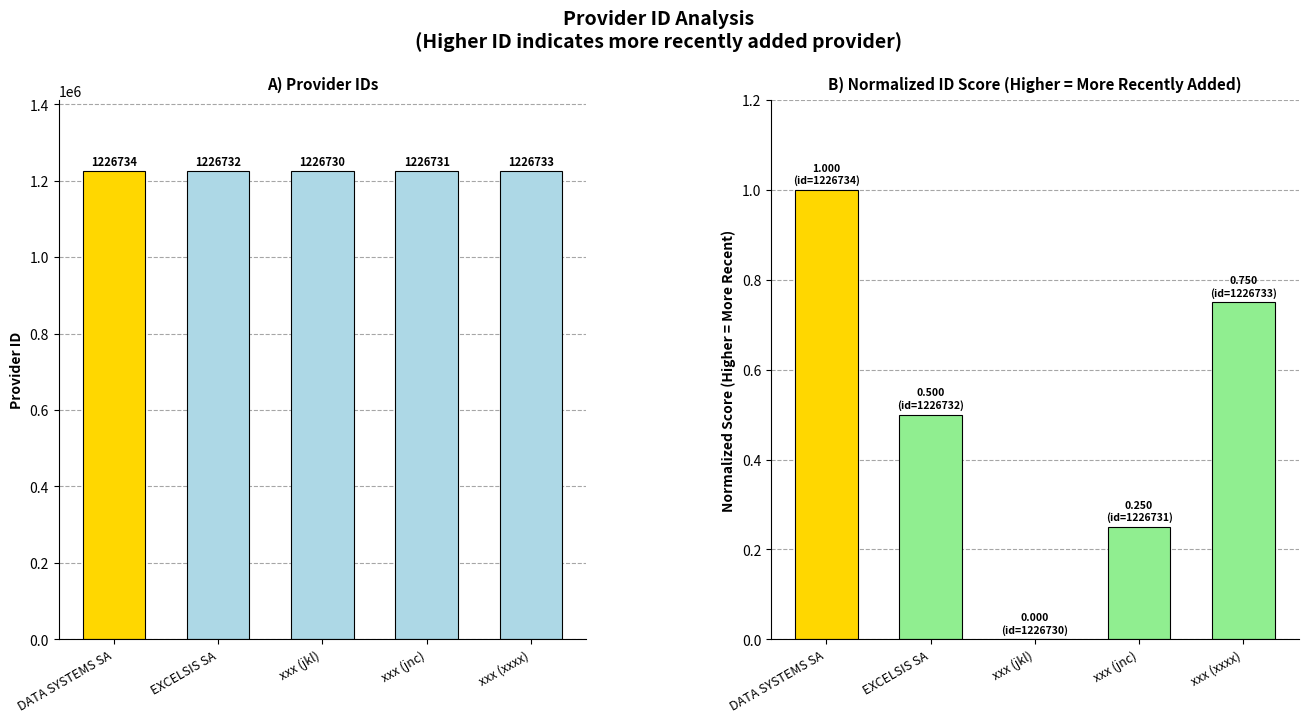

How many values in the Provider ID series exceed 1226732?

2